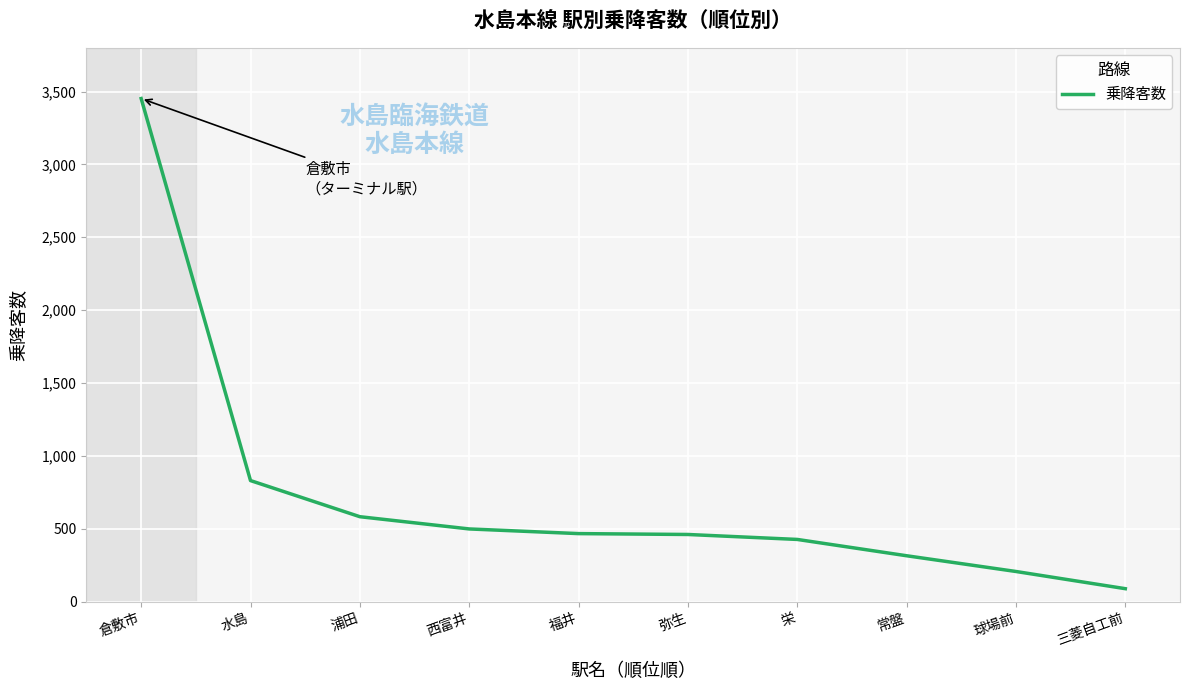

The value at 栄 is 638. True or false?

False